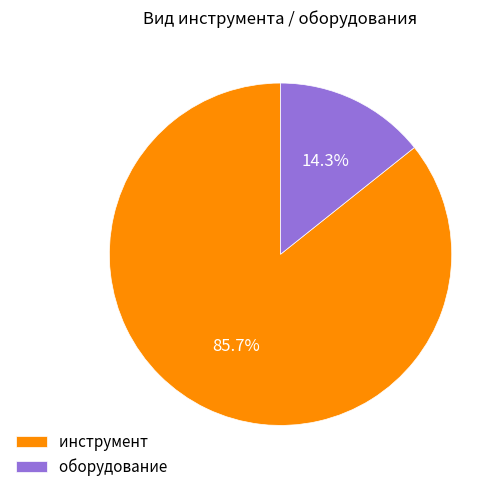

Is it true that оборудование is 24% of the pie?

False